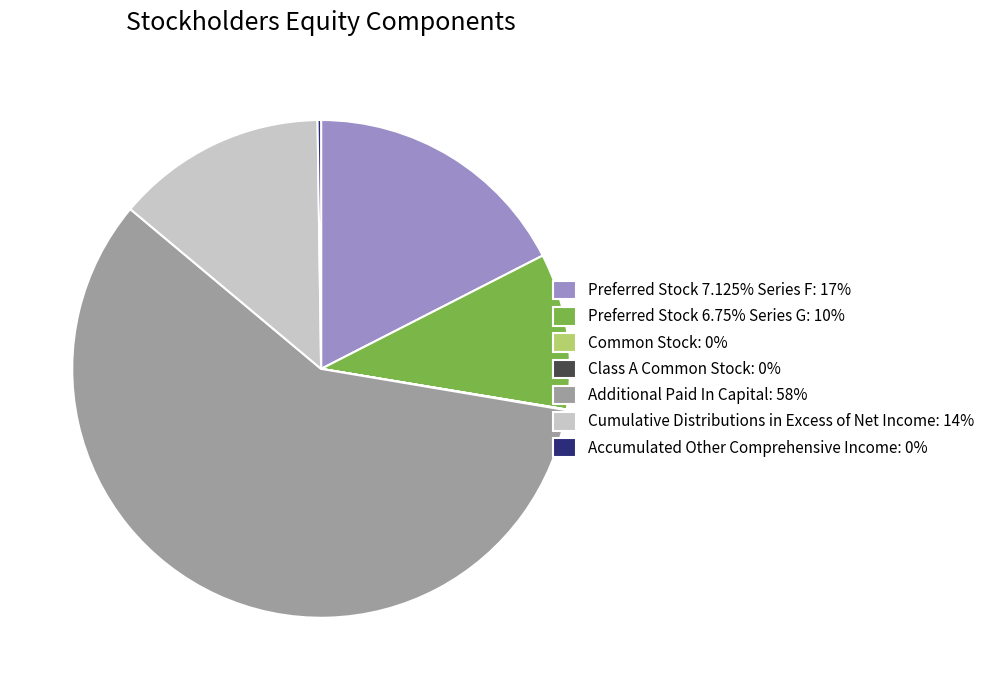

Which category accounts for the majority?

Additional Paid In Capital